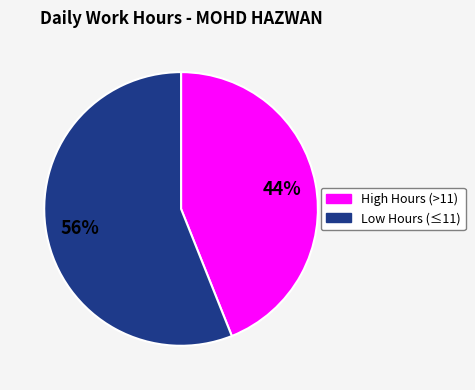

How many slices are in this pie chart?

2